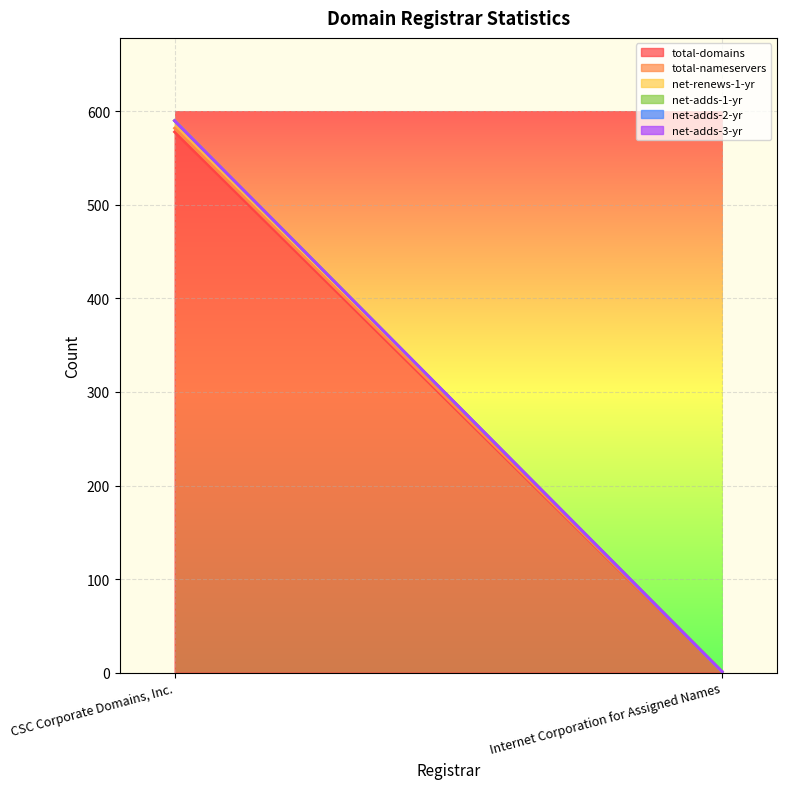

What is the label of the 1st point from the left?

CSC Corporate Domains, Inc.